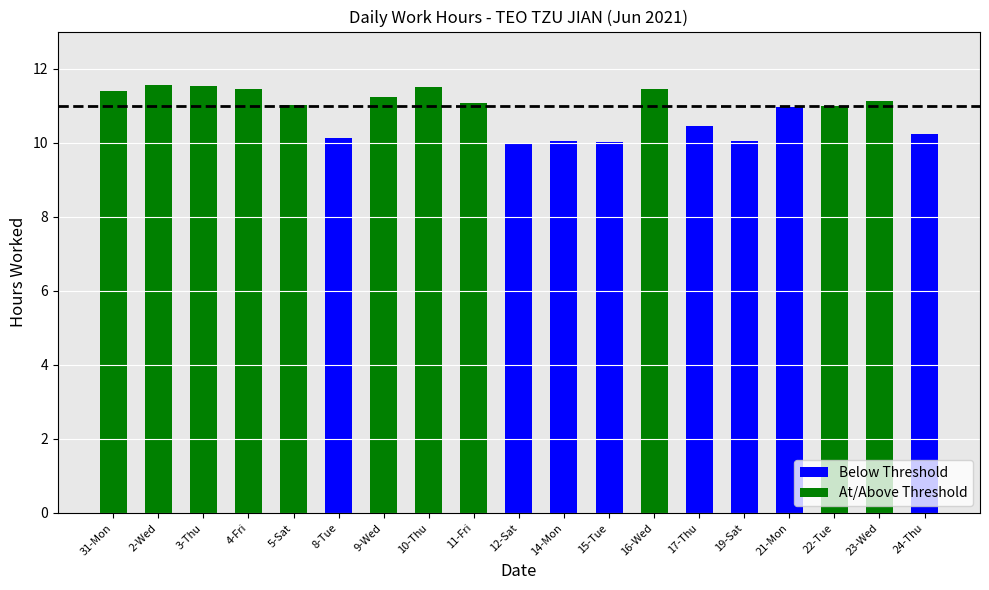

What is the label of the 17th bar from the left?

22-Tue